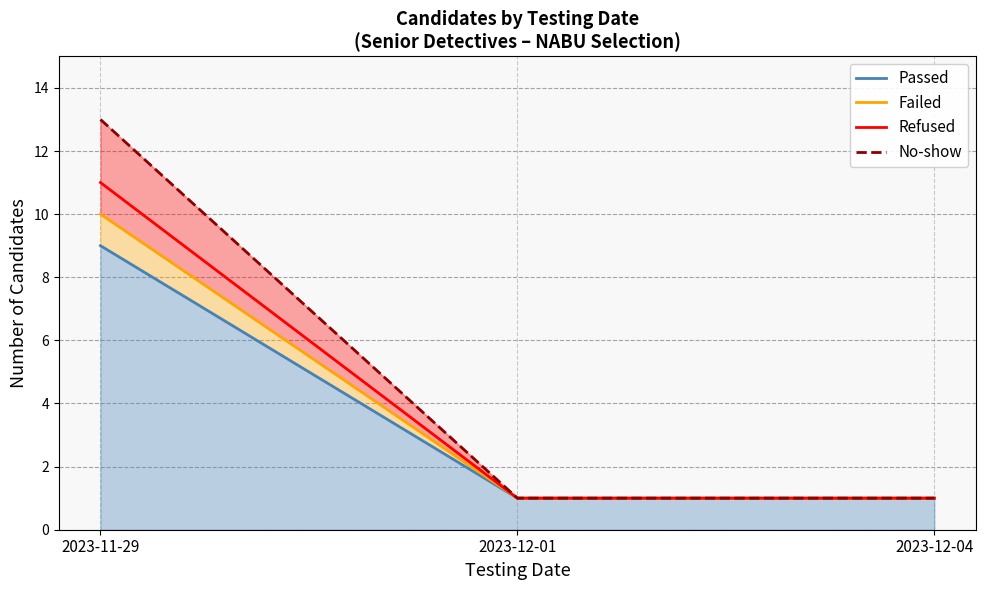

What is the difference between the maximum and second lowest values in the No-show series?

12